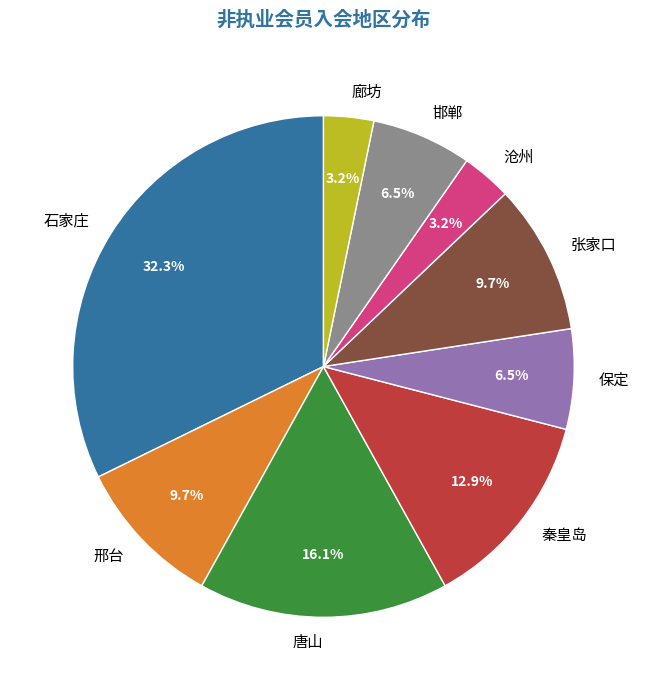

What is the ratio of the value at 保定 to the value at 唐山?

0.4